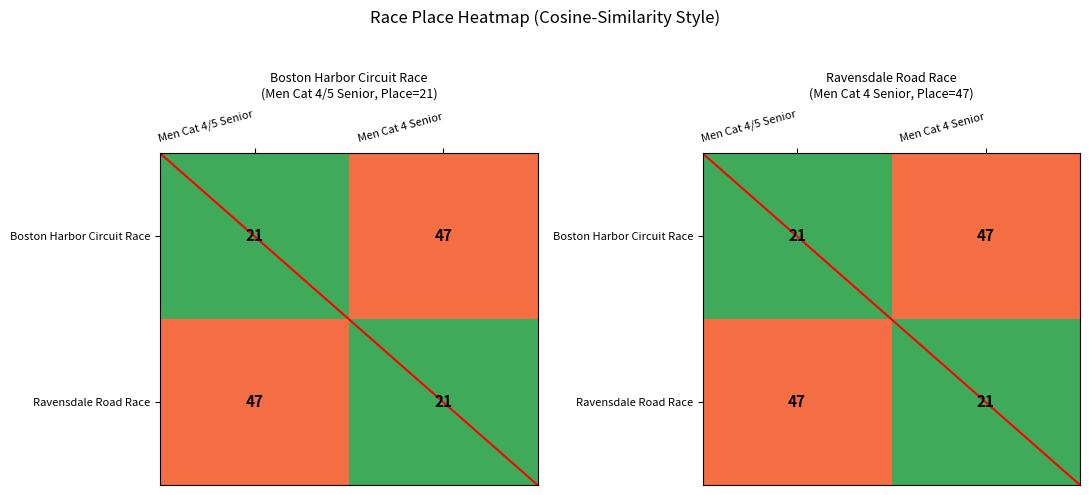

At which category does the chart reach its peak across all series?

Men Cat 4 Senior